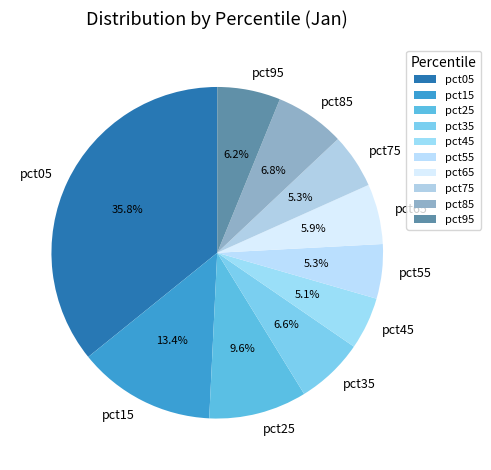

To the nearest percent, what portion does pct75 represent?

5%